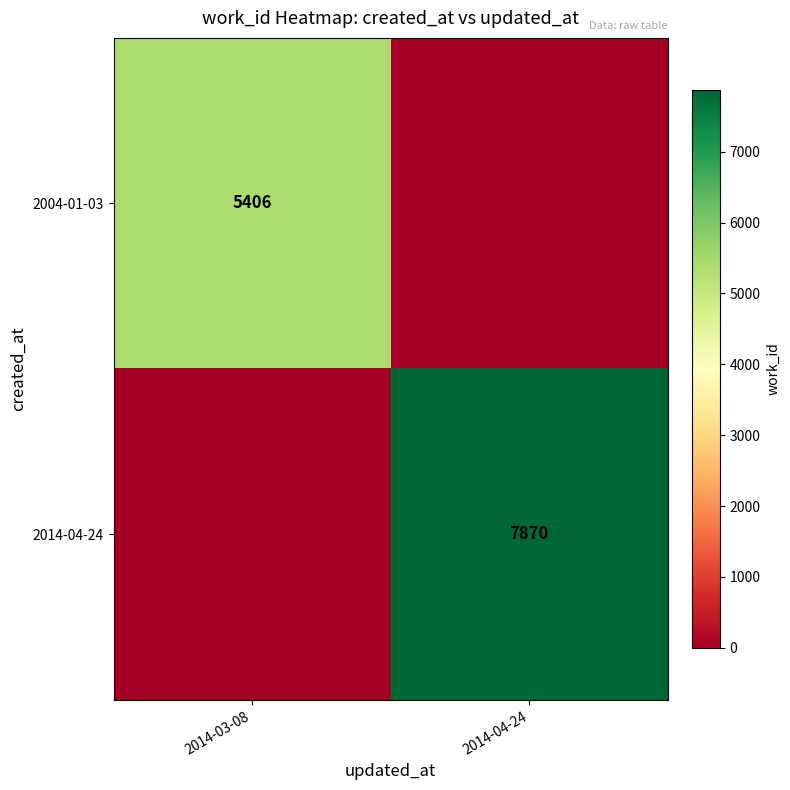

How many data points does each series have?

2